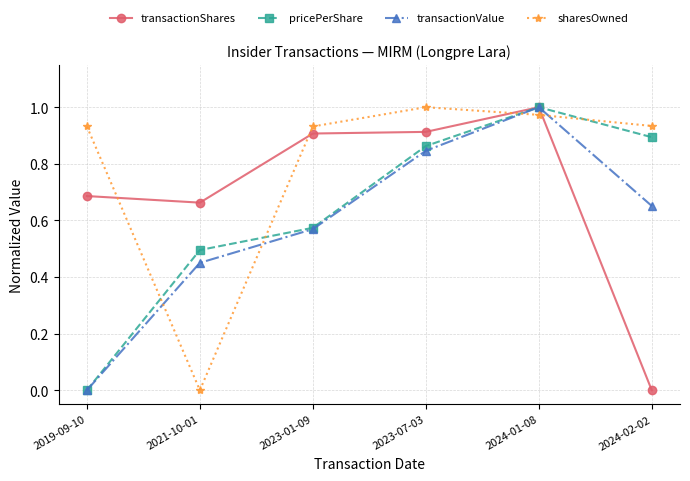

At how many categories does at least one series exceed 0?

6